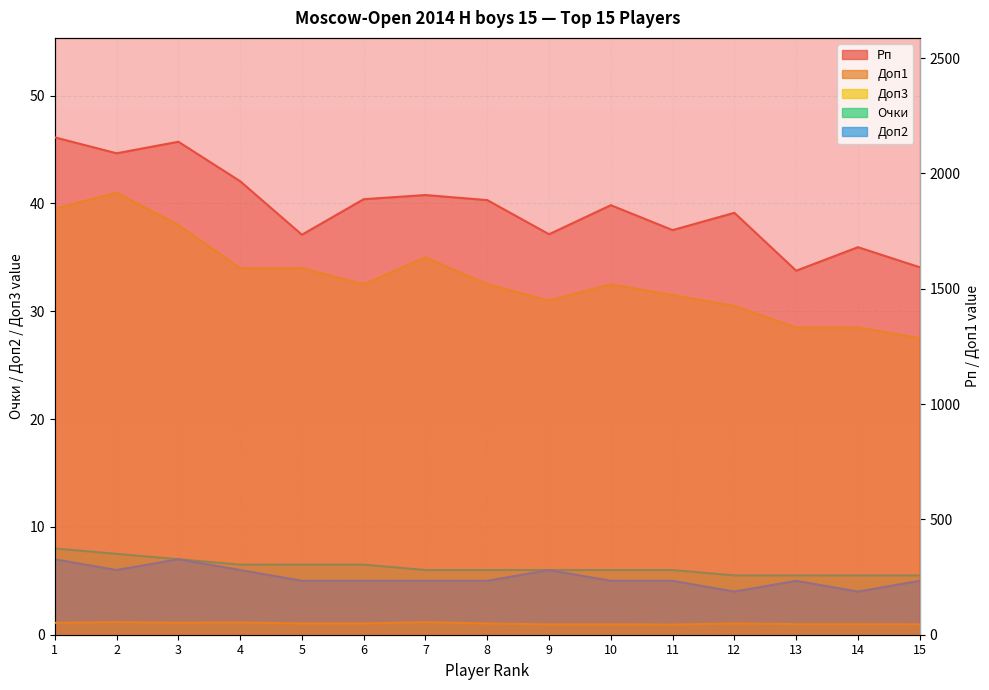

True or false: Рп and Доп1 intersect in this chart.

False